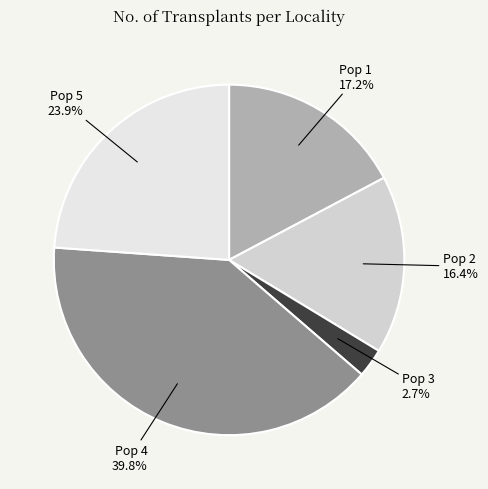

What is the ratio of the value at Pop 4 to the value at Pop 5?

1.7